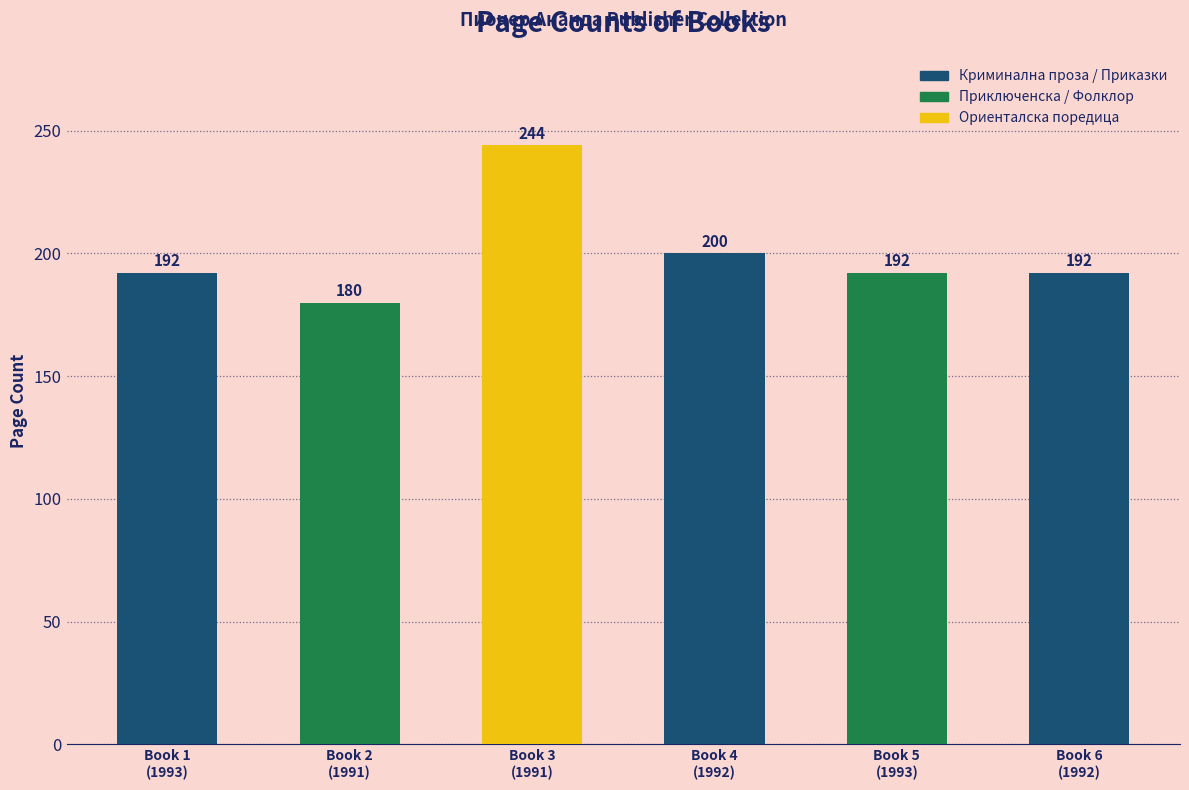

What is the difference between the maximum and minimum values?

64